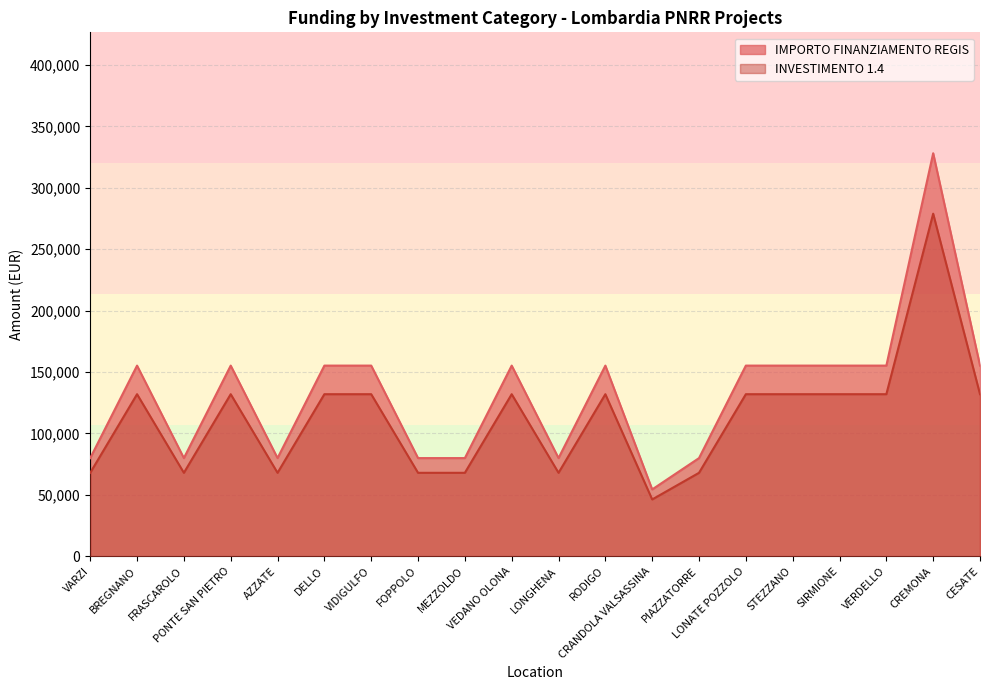

Reading right to left, transcribe all the data shown in this chart.

INVESTIMENTO 1.4: CESATE=131948.9	CREMONA=278936.0	VERDELLO=131948.9	SIRMIONE=131948.9	STEZZANO=131948.9	LONATE POZZOLO=131948.9	PIAZZATORRE=67933.7	CRANDOLA VALSASSINA=46250.2	RODIGO=131948.9	LONGHENA=67933.7	VEDANO OLONA=131948.9	MEZZOLDO=67933.7	FOPPOLO=67933.7	VIDIGULFO=131948.9	DELLO=131948.9	AZZATE=67933.7	PONTE SAN PIETRO=131948.9	FRASCAROLO=67933.7	BREGNANO=131948.9	VARZI=67933.7
IMPORTO FINANZIAMENTO REGIS: CESATE=155234.0	CREMONA=328160.0	VERDELLO=155234.0	SIRMIONE=155234.0	STEZZANO=155234.0	LONATE POZZOLO=155234.0	PIAZZATORRE=79922.0	CRANDOLA VALSASSINA=54412.0	RODIGO=155234.0	LONGHENA=79922.0	VEDANO OLONA=155234.0	MEZZOLDO=79922.0	FOPPOLO=79922.0	VIDIGULFO=155234.0	DELLO=155234.0	AZZATE=79922.0	PONTE SAN PIETRO=155234.0	FRASCAROLO=79922.0	BREGNANO=155234.0	VARZI=79922.0